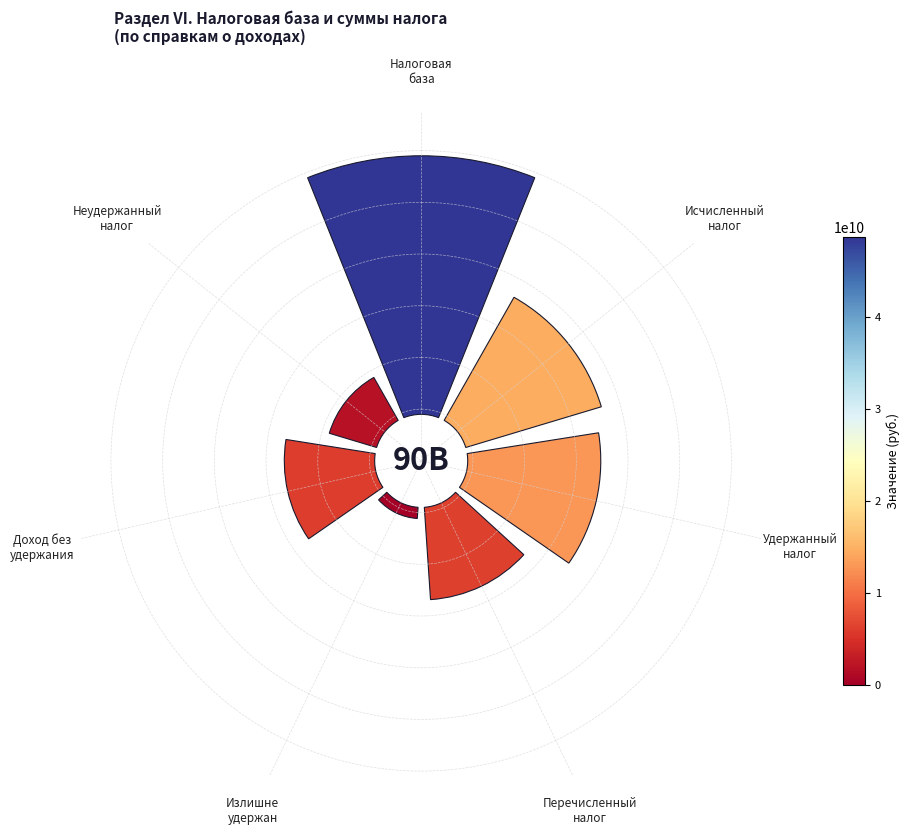

Rank the categories by value from highest to lowest.

Налоговая
база, Исчисленный
налог, Удержанный
налог, Перечисленный
налог, Доход без
удержания, Неудержанный
налог, Излишне
удержан